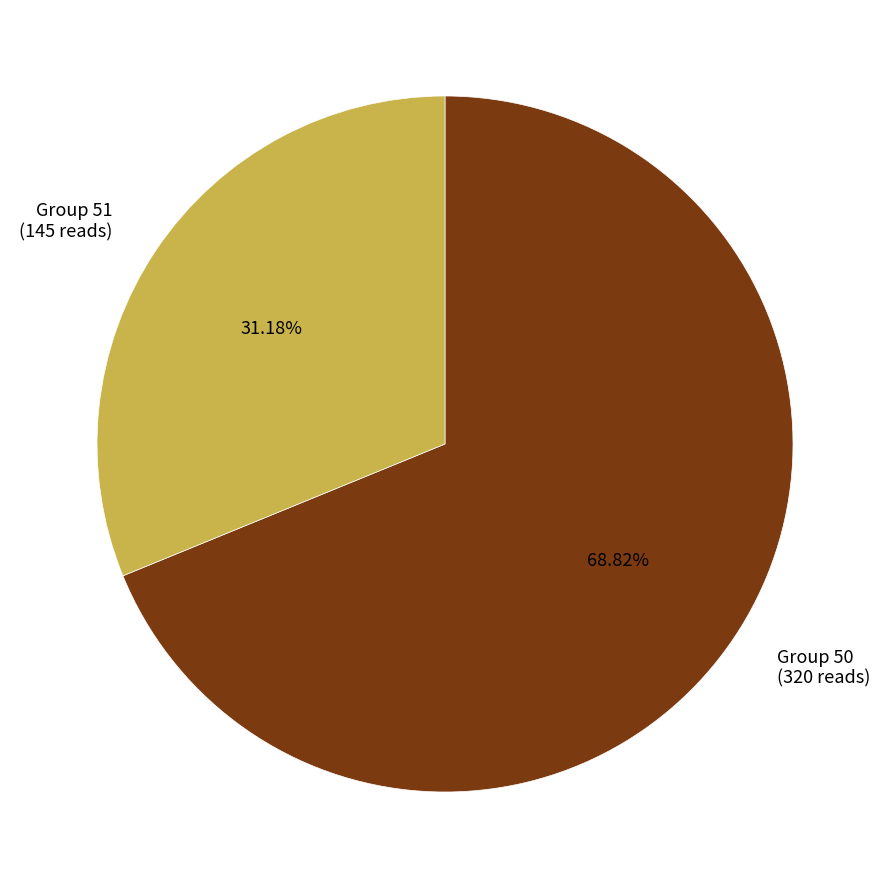

What is the ratio of the value at Group 50 (320 reads) to the value at Group 51 (145 reads)?

2.2